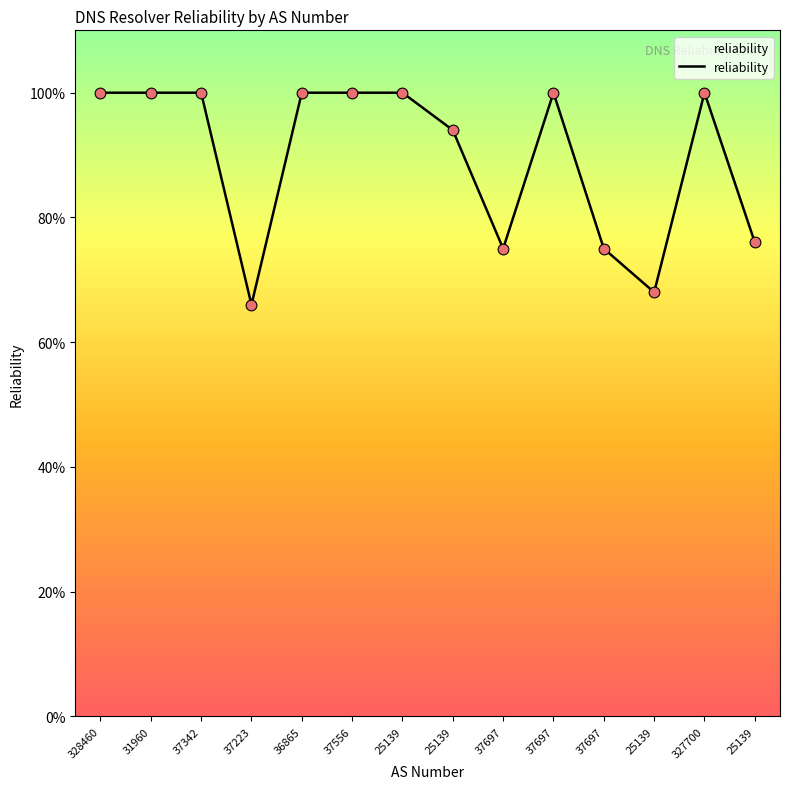

What is the change in value from 37223 to 25139?

+0.3